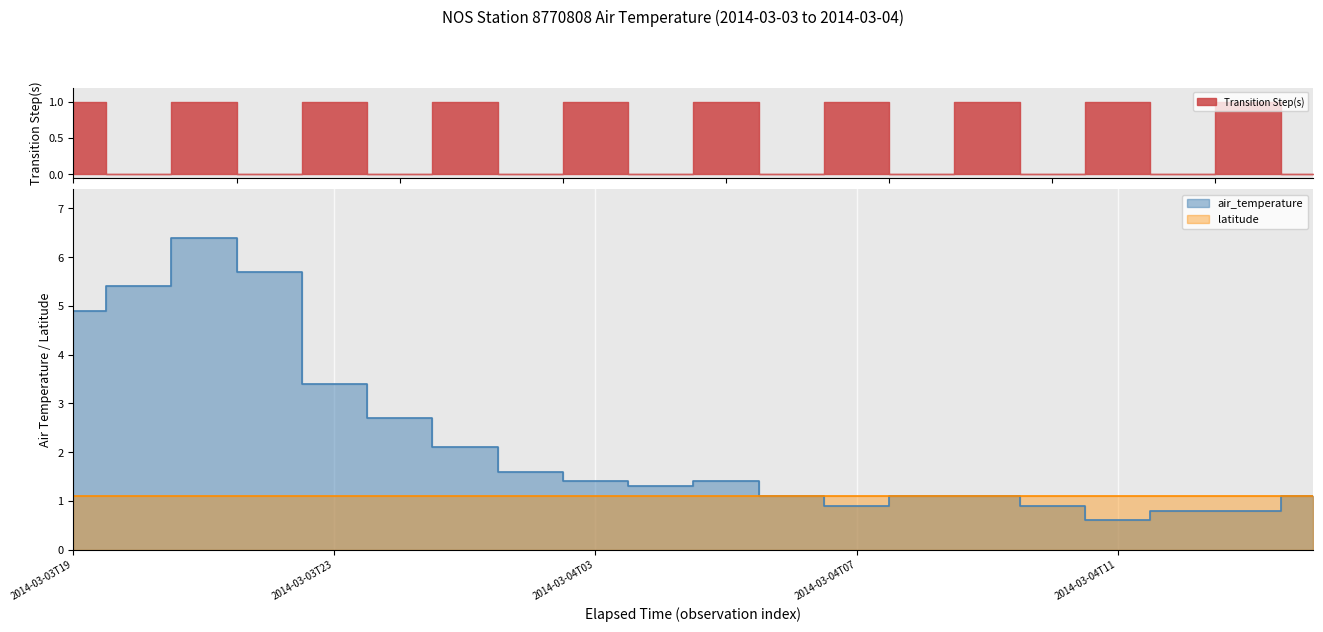

The value at 2014-03-03T20 is 9.3. True or false?

False